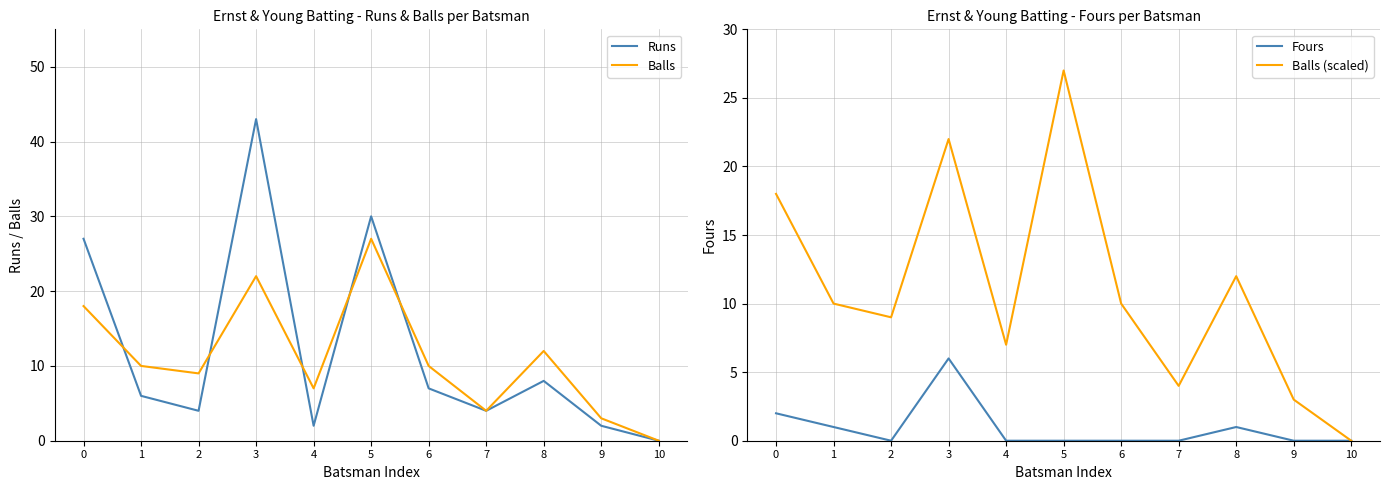

In Runs, how many points are higher than both neighbors (excluding endpoints)?

3